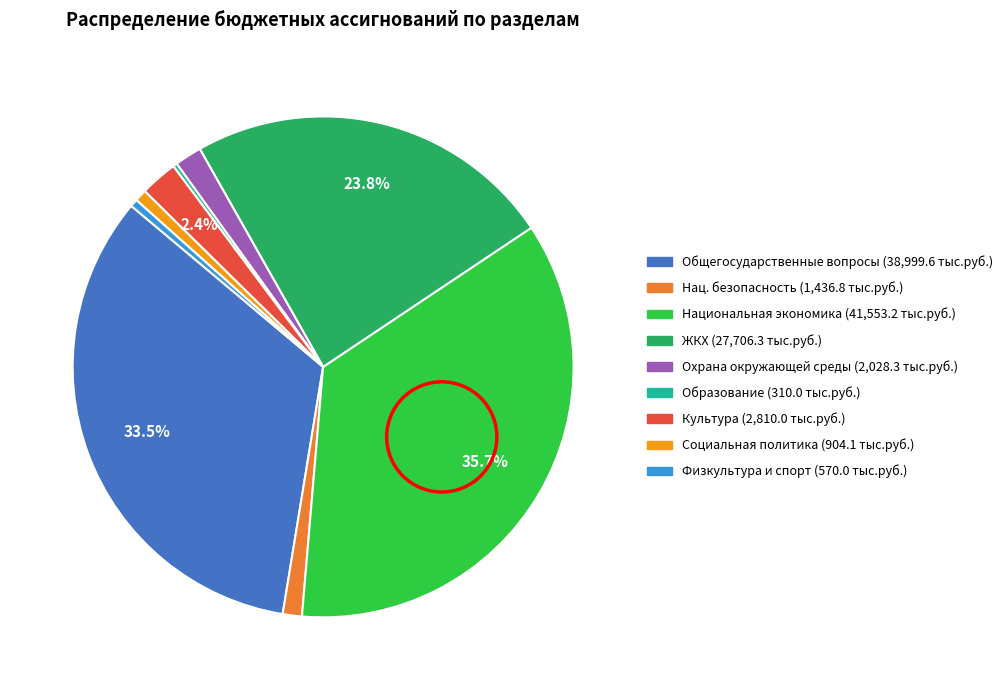

Does any single category account for the majority?

No